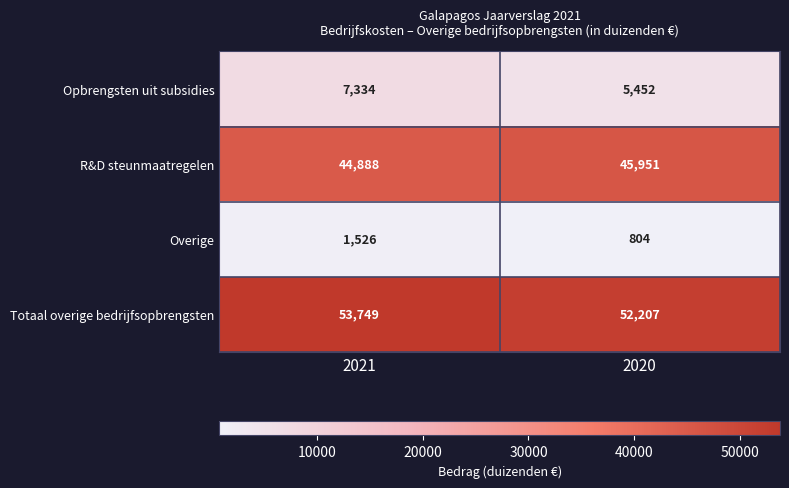

What is the approximate value of R&D steunmaatregelen at 2020, to the nearest 100?

46000